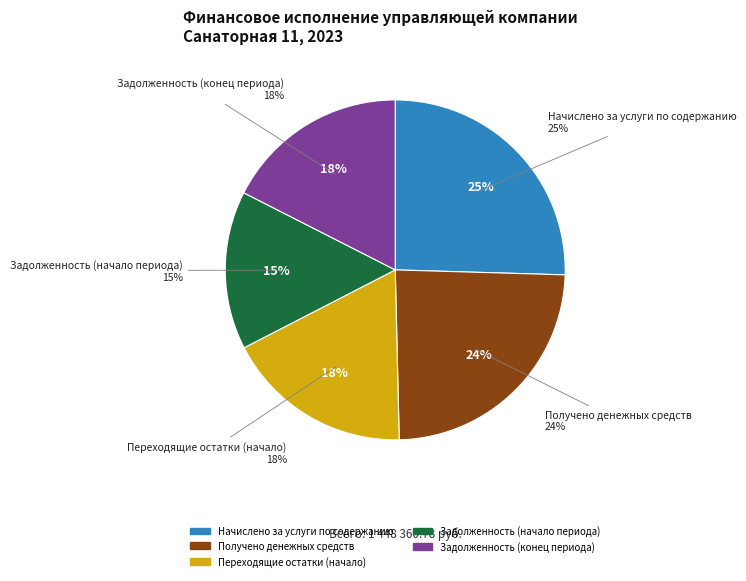

How many slices are in this pie chart?

5